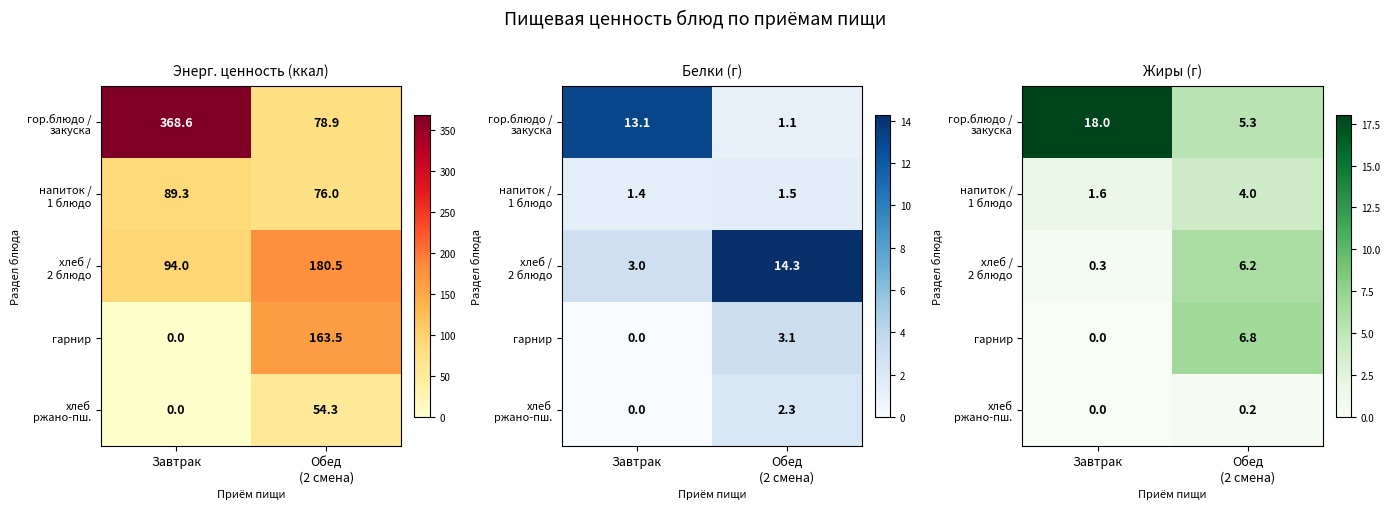

What is the sum of the гарнир values at Обед (2 смена) and Завтрак?

6.8